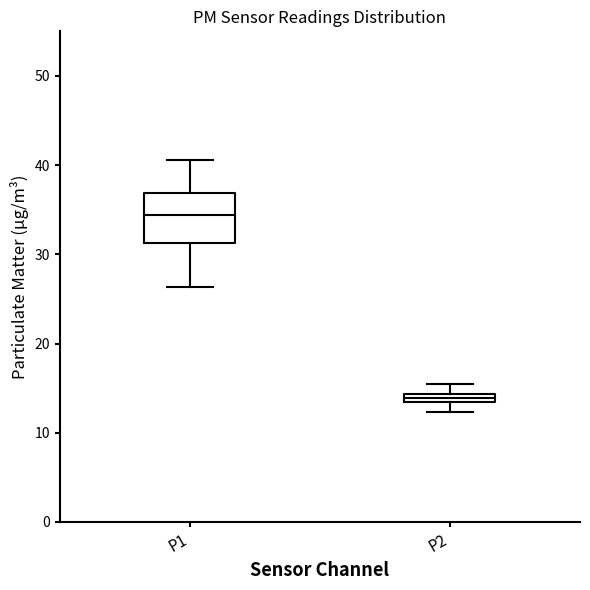

Where is the lower edge of the box for P2 on the y-axis? The values are not printed on the chart, so give them approximately, as read against the axis.

13